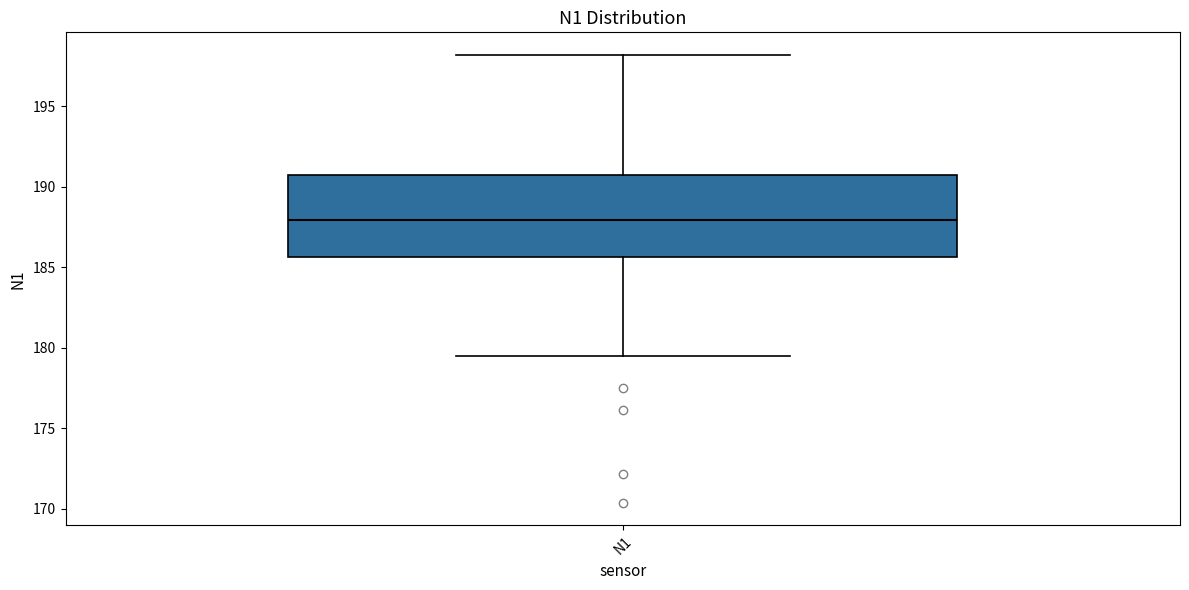

Read this box plot against the y-axis: the position of the median line, the range covered by the box, and the ends of both whiskers. The values are not printed on the chart, so give them approximately, as read against the axis.

median 188.0, box 185.5 to 190.5, whiskers 179.5 to 198.0